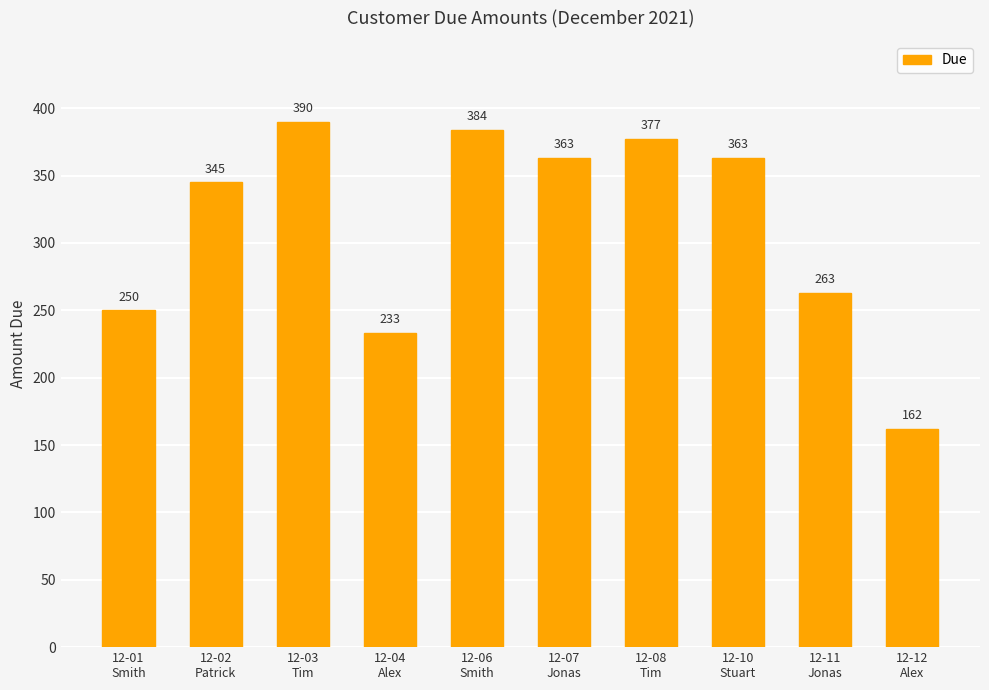

True or false: the data shows 229 at 12-02
Patrick.

False